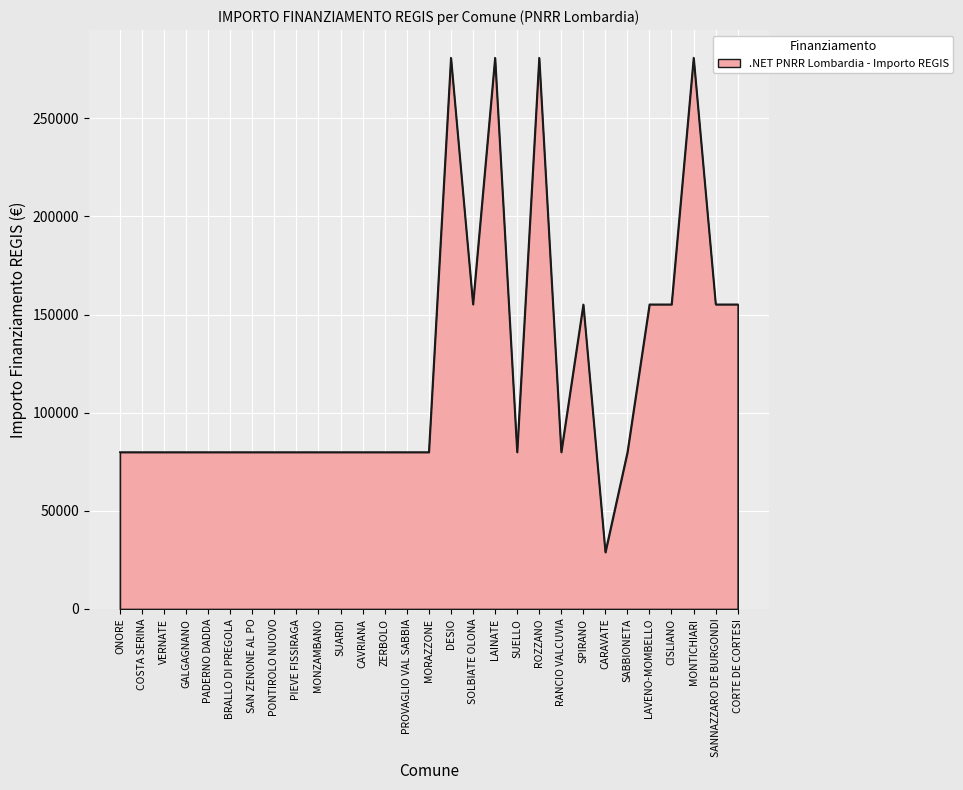

What is the average value?

121470